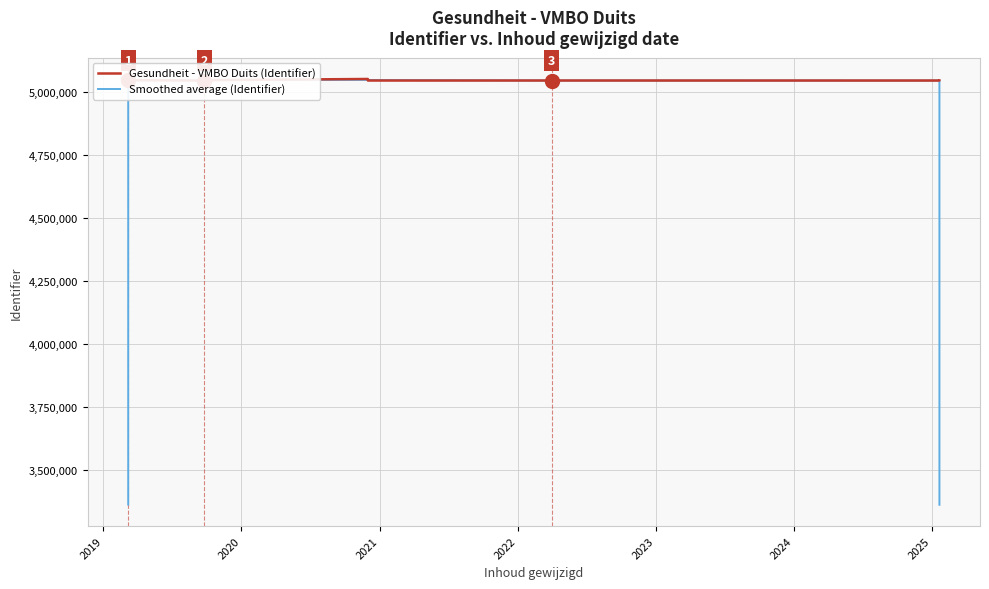

What is the average value of the Smoothed average (Identifier) series?

4835318.5